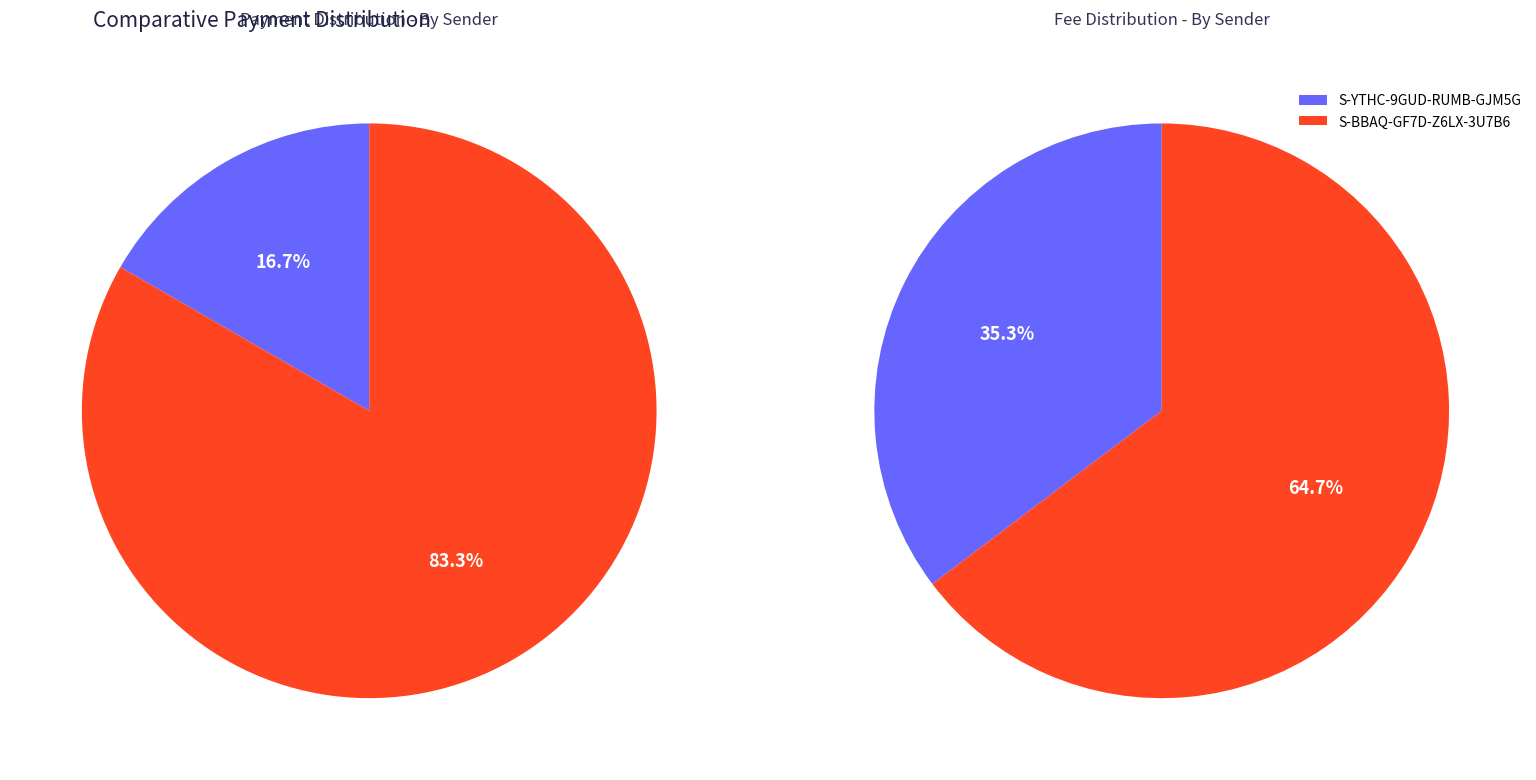

True or false: S-BBAQ-GF7D-Z6LX-3U7B6 accounts for 83% of the total.

True